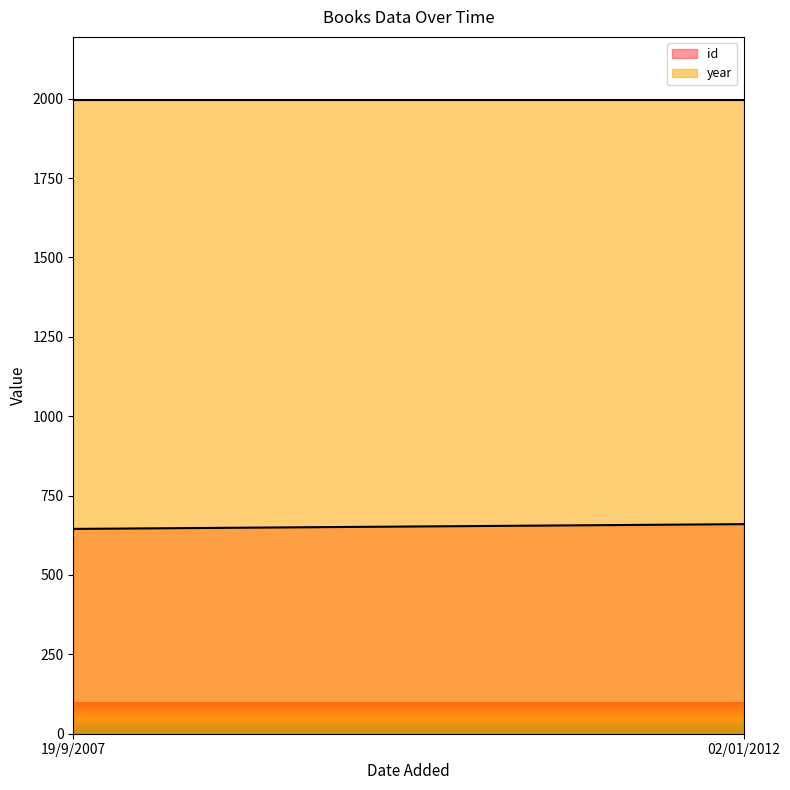

At 19/9/2007, list the series in order from largest to smallest.

year, id